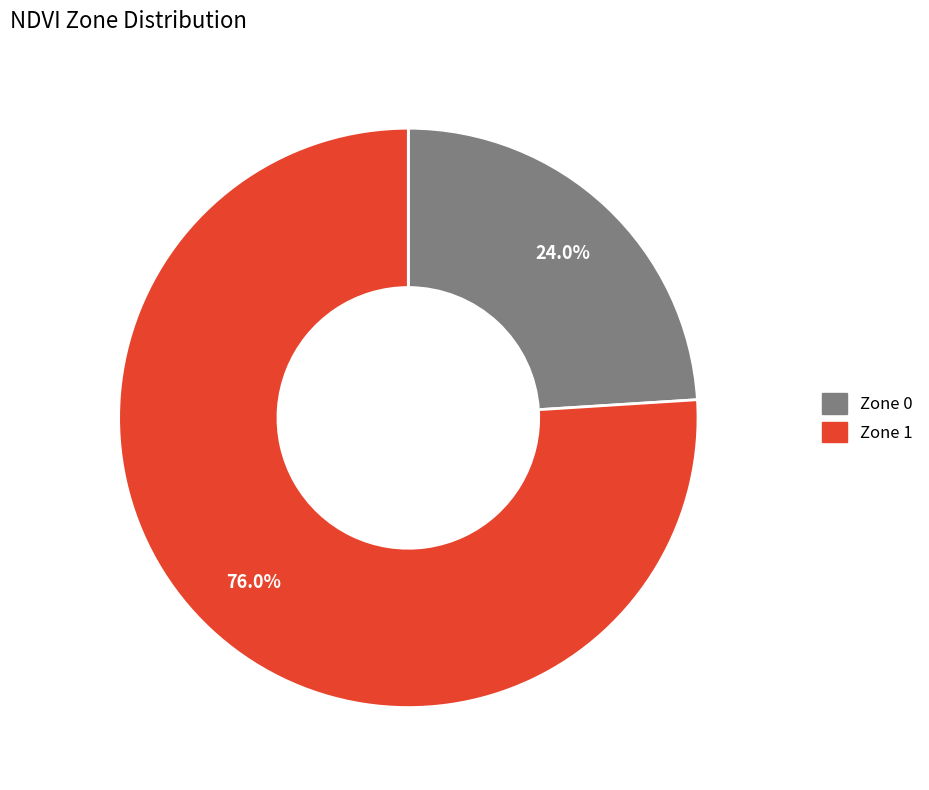

Which slice is the largest?

Zone 1